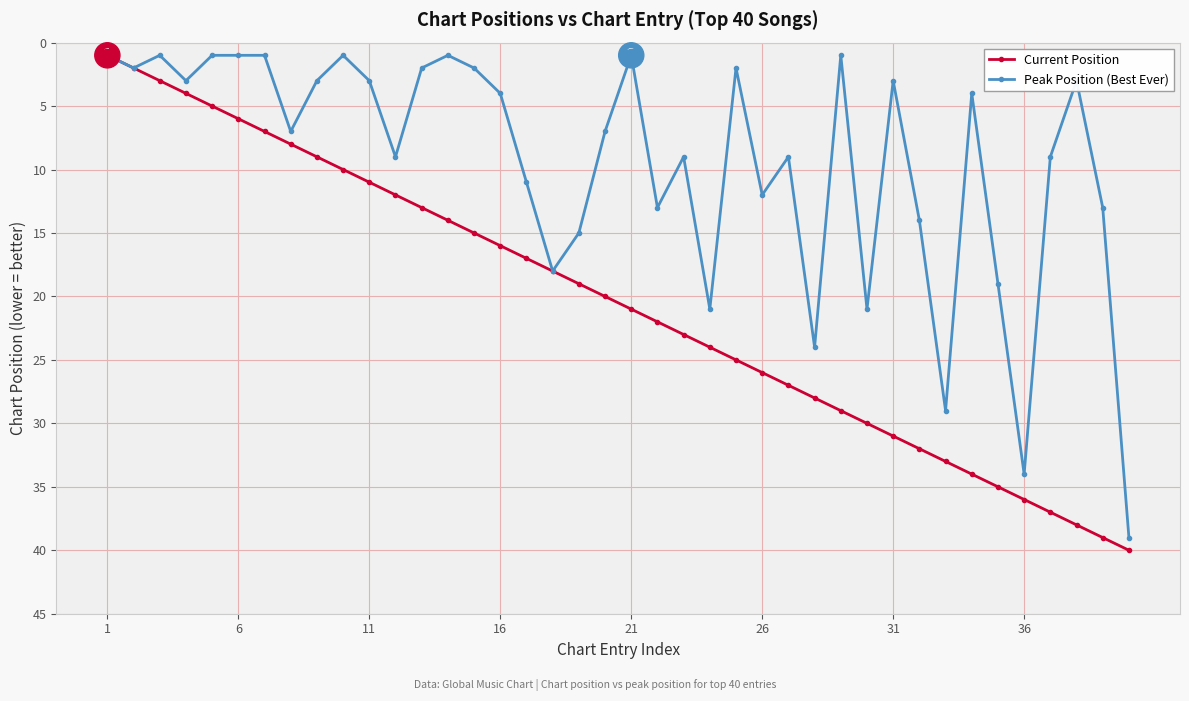

Which series has the largest total across all categories?

Current Position